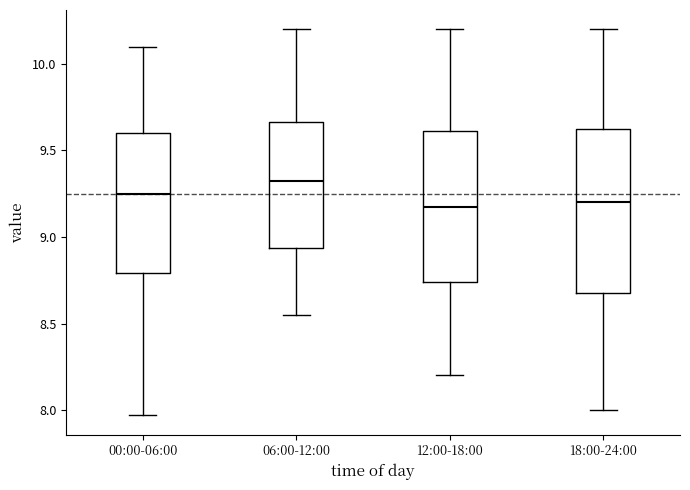

Reading left to right, read every box against the y-axis: the position of its median line, the range the box covers, and the ends of its whiskers. The values are not printed on the chart, so give them approximately, as read against the axis.

00:00-06:00: median 9.25, box 8.80 to 9.60, whiskers 7.95 to 10.10
06:00-12:00: median 9.35, box 8.95 to 9.65, whiskers 8.55 to 10.20
12:00-18:00: median 9.20, box 8.75 to 9.60, whiskers 8.20 to 10.20
18:00-24:00: median 9.20, box 8.70 to 9.65, whiskers 8.00 to 10.20